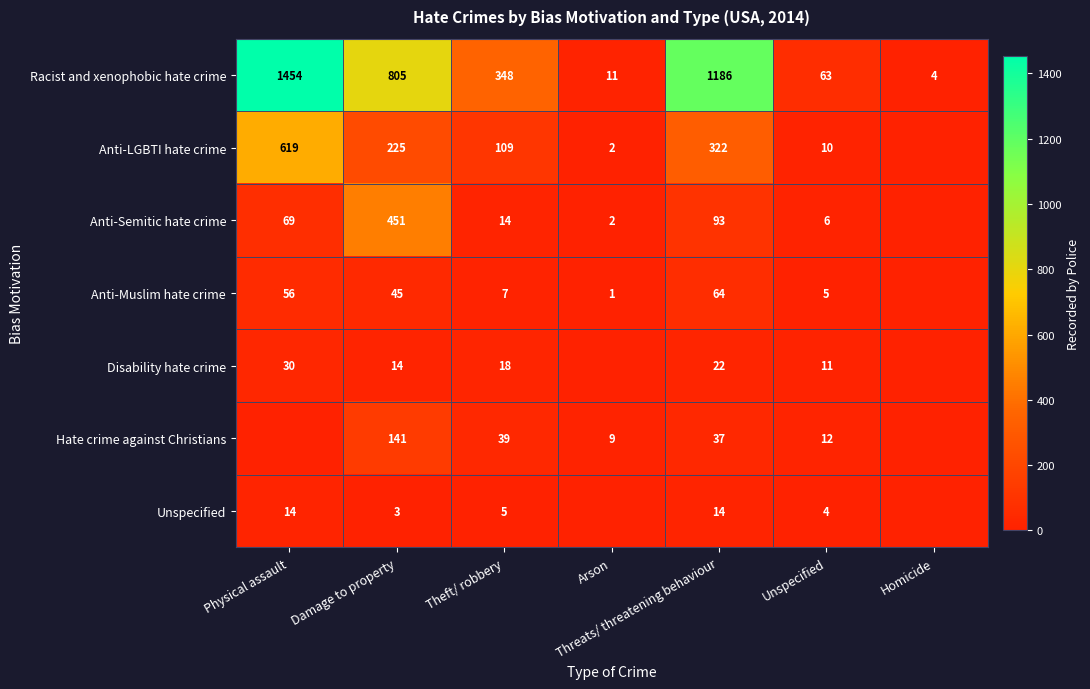

What is the greatest value displayed?

1454